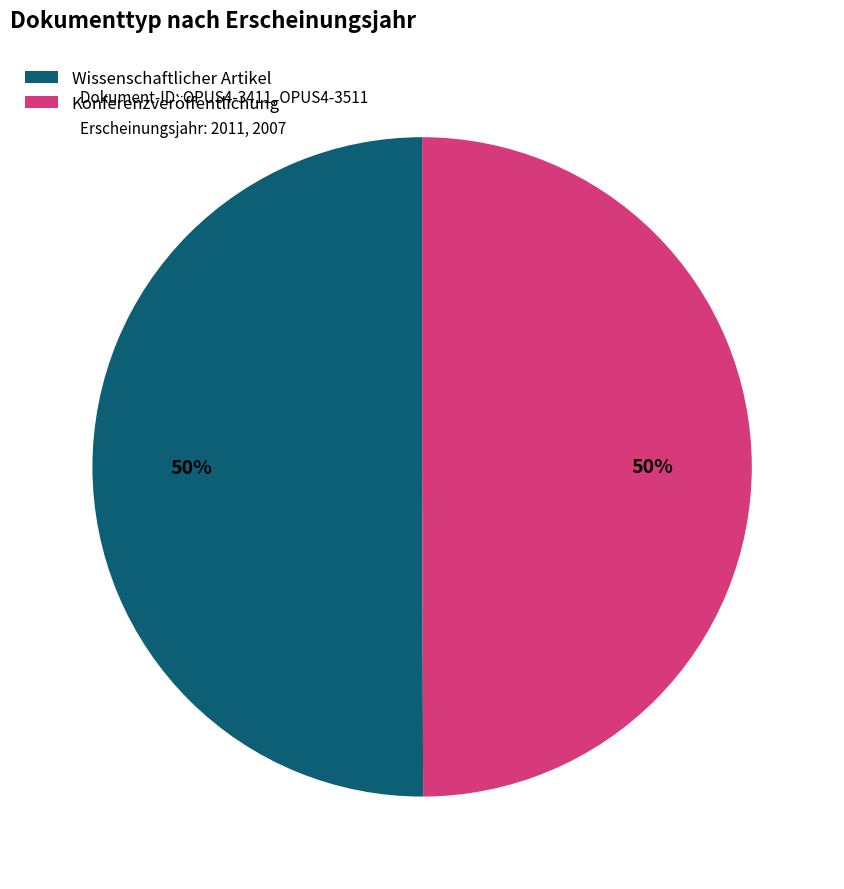

True or false: Konferenzveröffentlichung accounts for 35% of the total.

False